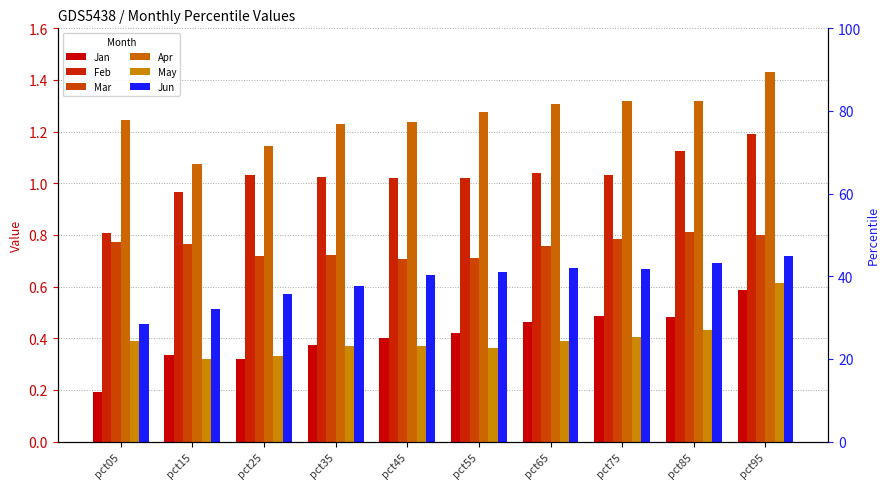

List the labels in order of Mar value, largest first.

pct85, pct95, pct75, pct05, pct15, pct65, pct35, pct25, pct55, pct45